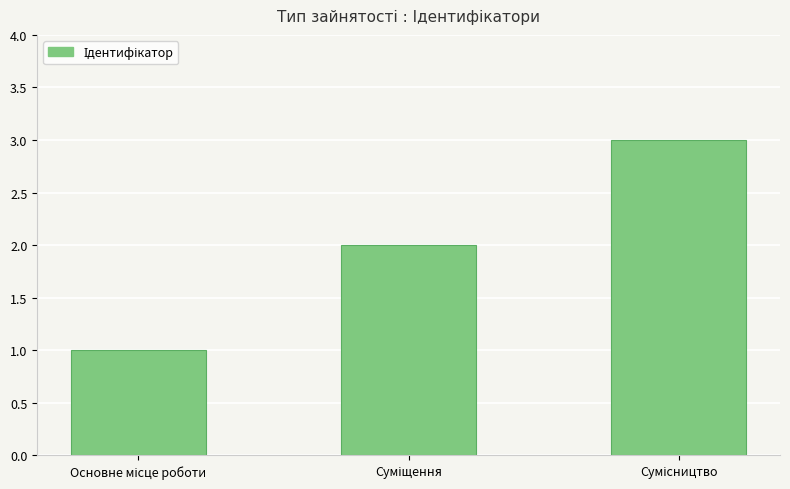

What is the difference between the maximum and minimum values?

2